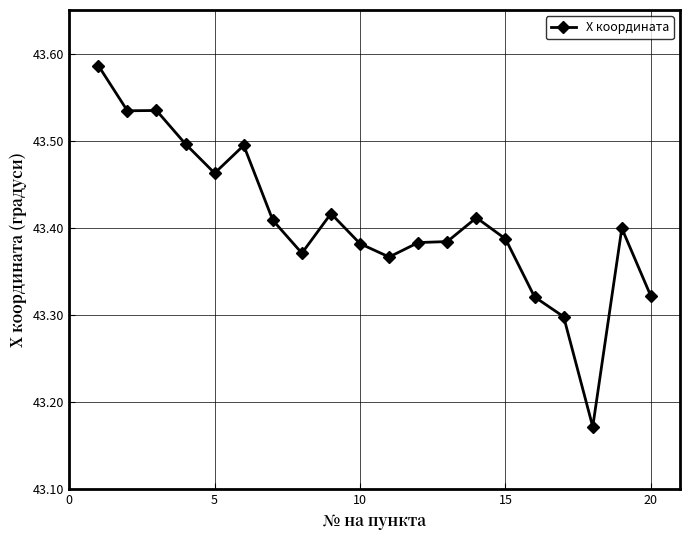

True or false: there are more than 2 points higher than both neighbors.

True